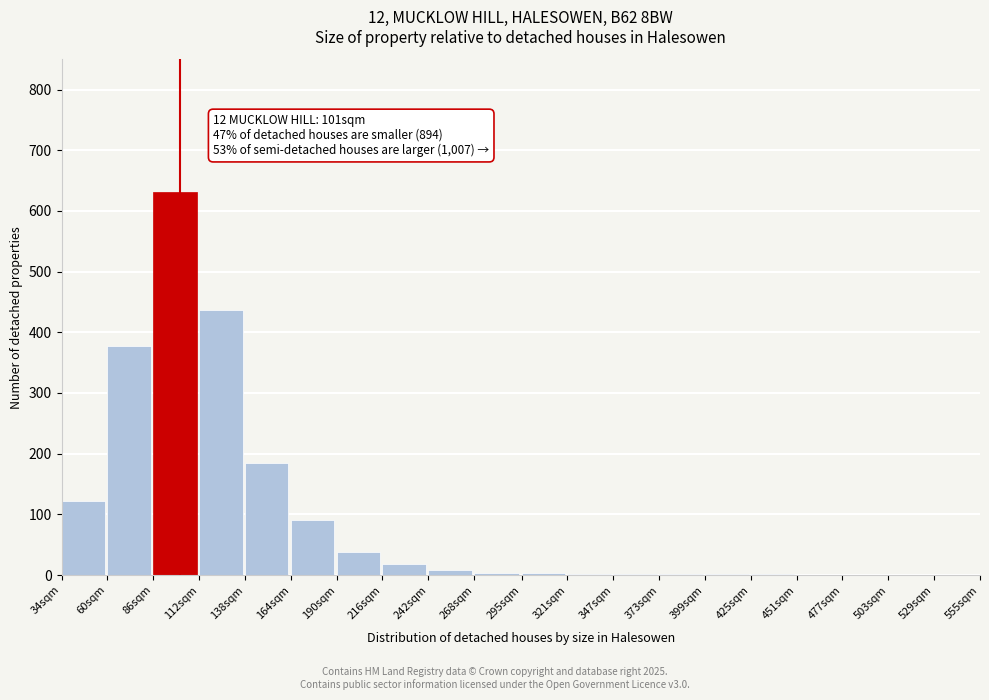

What is the change in value from 138sqm to 477sqm?

-184